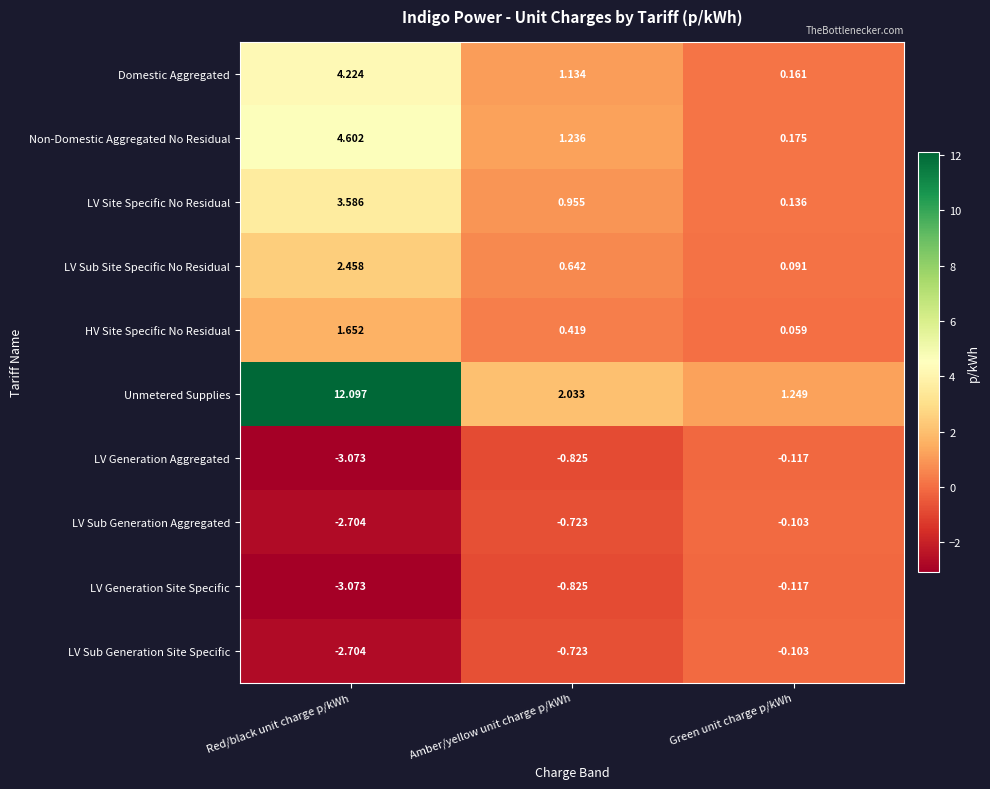

At which category does the chart reach its minimum across all series?

Red/black unit charge p/kWh